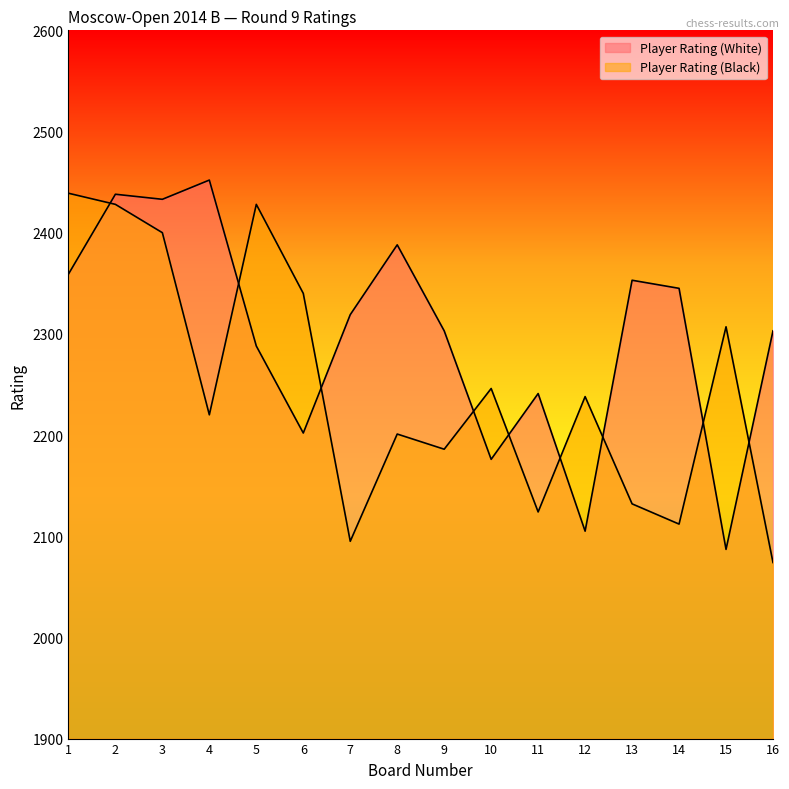

At which label is Player Rating (White) closest to 2269?

5